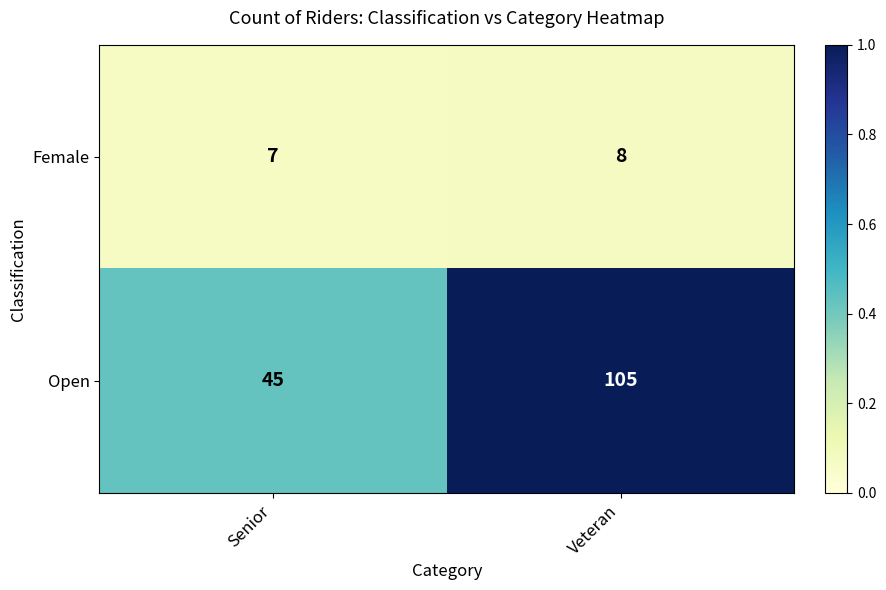

List the series in order of their peak value, highest first.

Open, Female